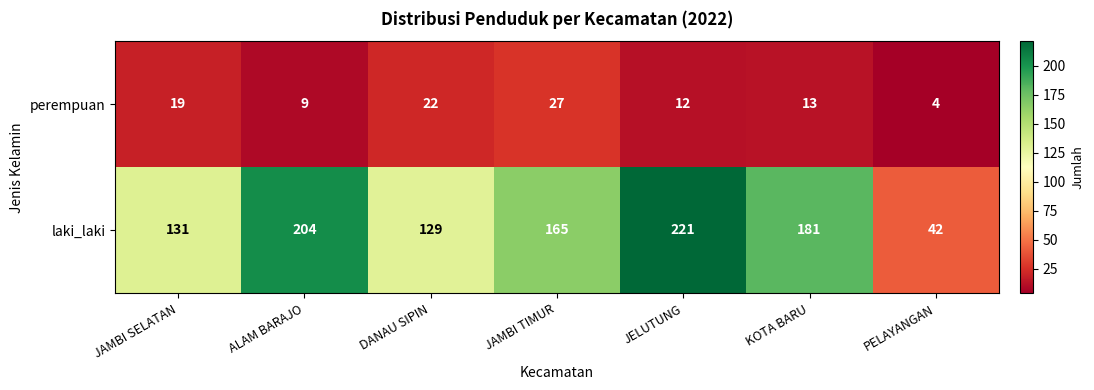

What is the difference between the laki_laki values at JELUTUNG and KOTA BARU?

40